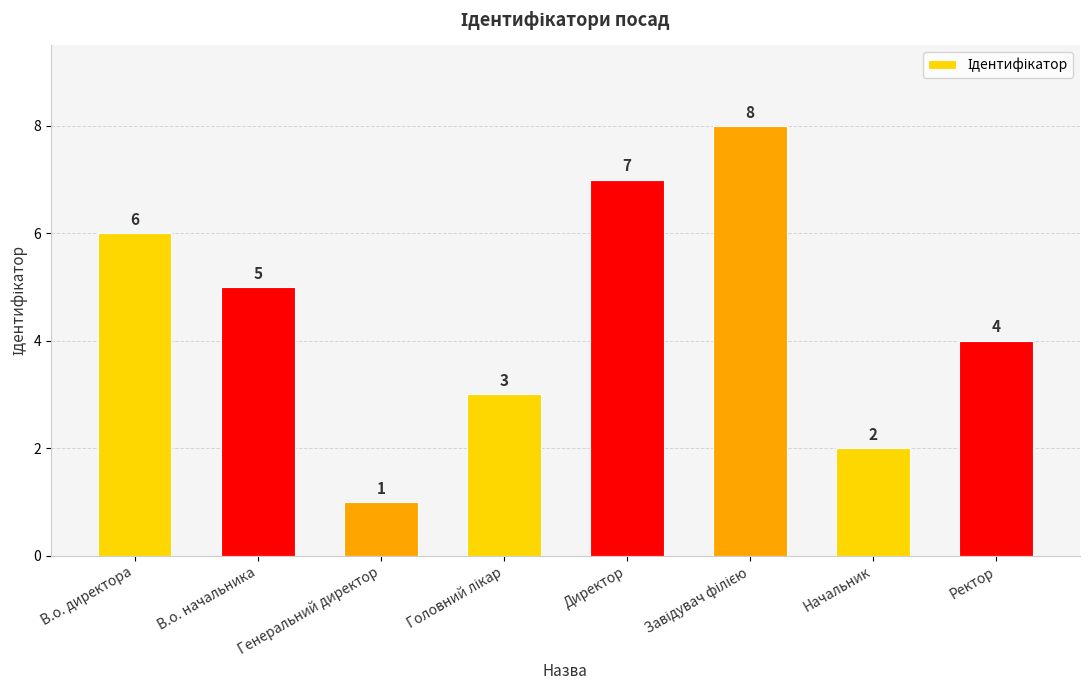

What is the smallest value displayed?

1